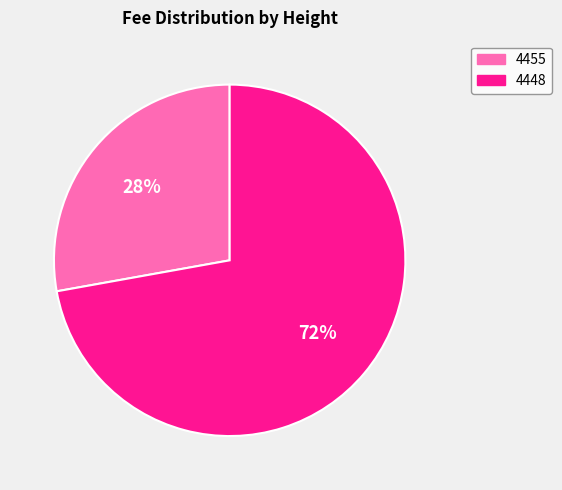

How many slices are in this pie chart?

2